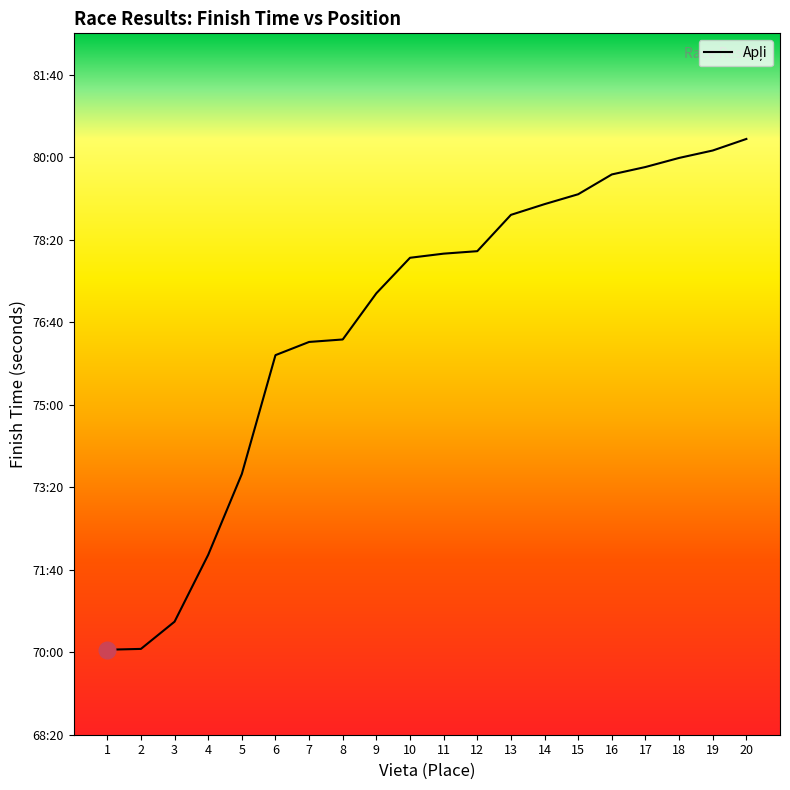

The chart shows a value of 4203 at 1. True or false?

True